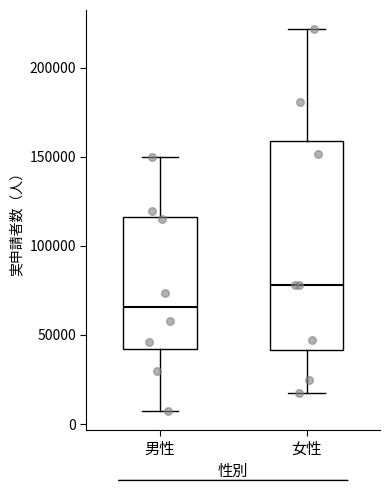

Reading left to right, read every box against the y-axis: the position of its median line, the range the box covers, and the ends of its whiskers. The values are not printed on the chart, so give them approximately, as read against the axis.

男性: median 65000, box 40000 to 115000, whiskers 5000 to 150000
女性: median 80000, box 40000 to 160000, whiskers 20000 to 220000